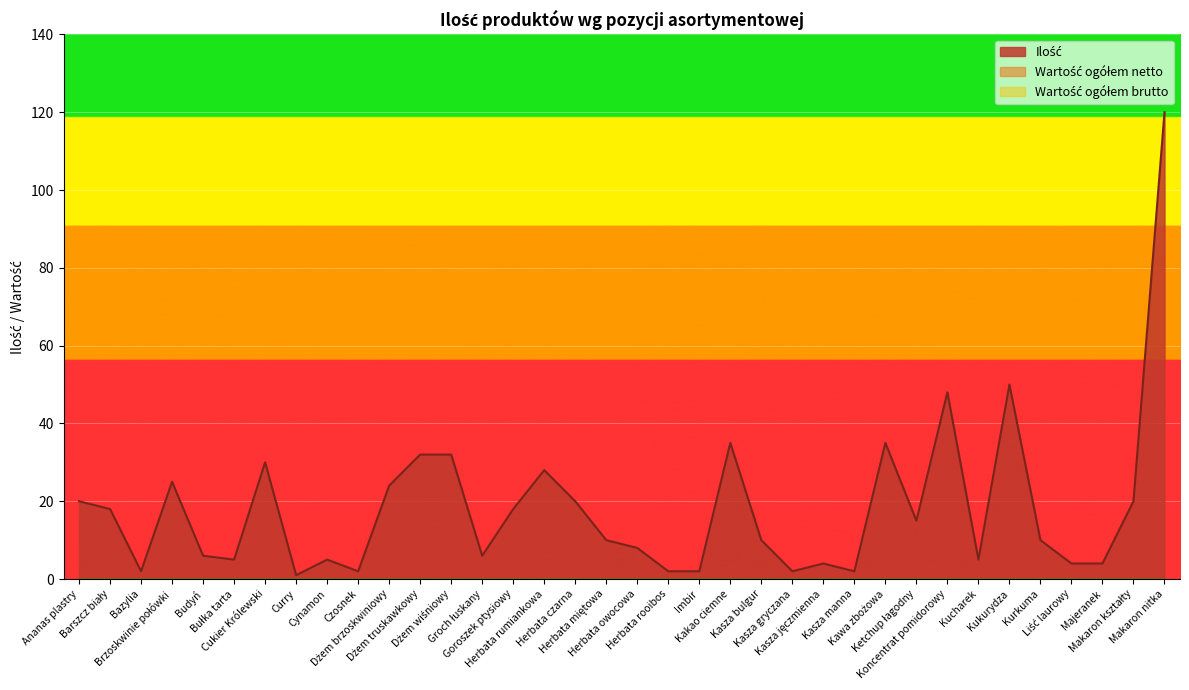

Which series has the largest total across all categories?

Ilość